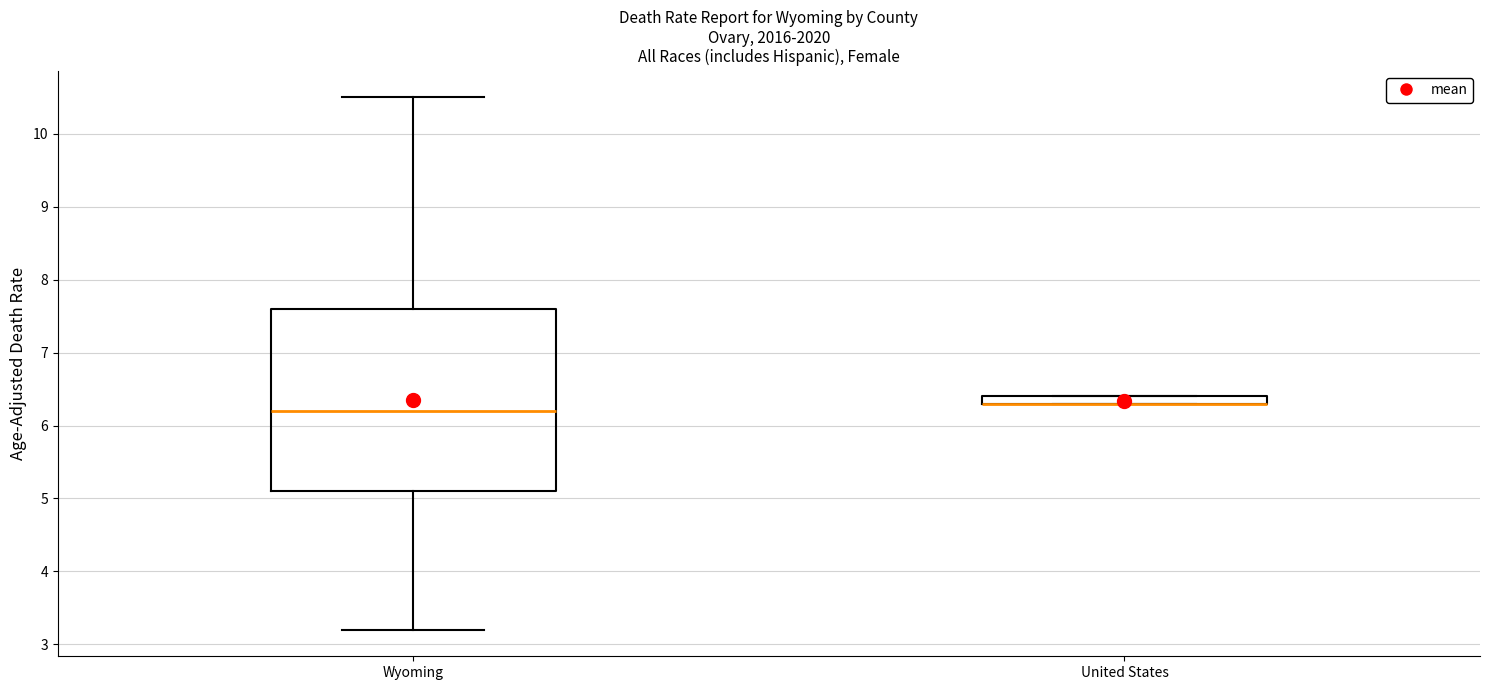

Where is the upper edge of the box for United States on the y-axis? The values are not printed on the chart, so give them approximately, as read against the axis.

6.4